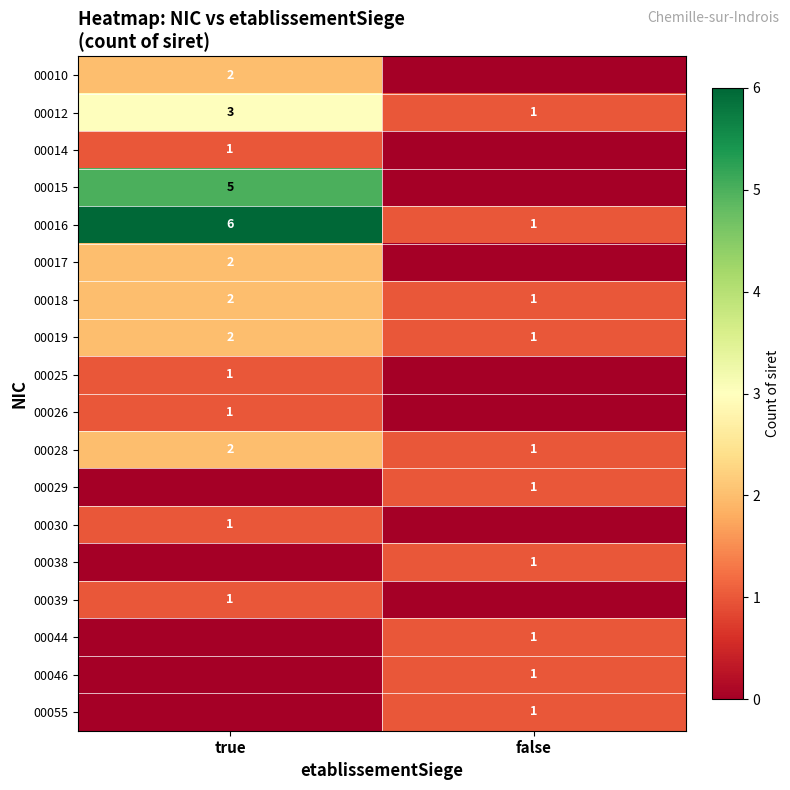

The value of 00014 at true is 2. True or false?

False